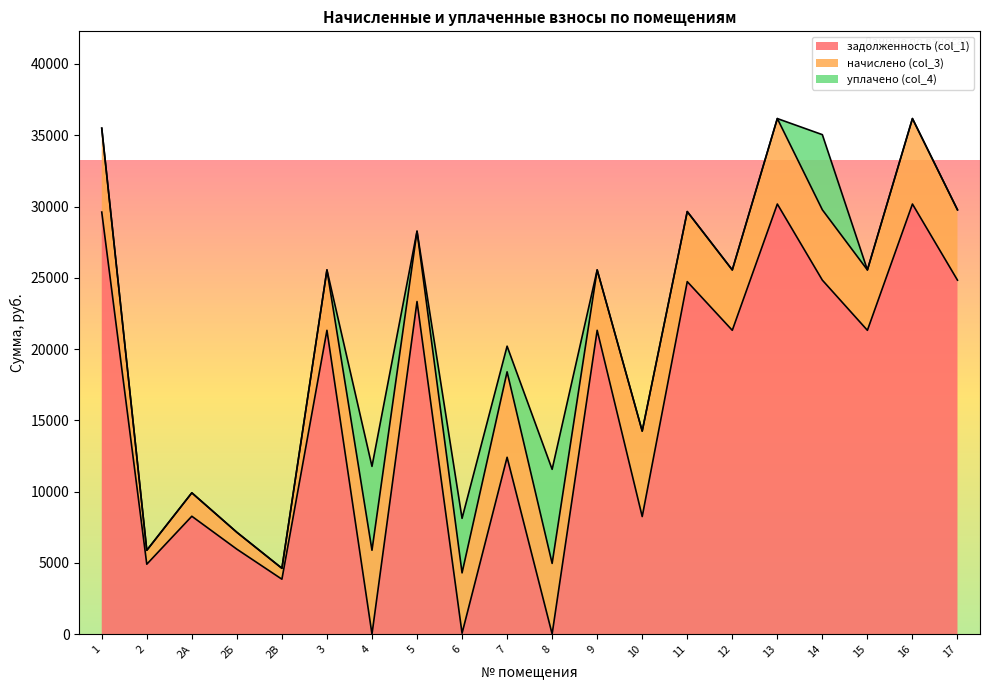

Between 2Б and 17, which is larger?

17